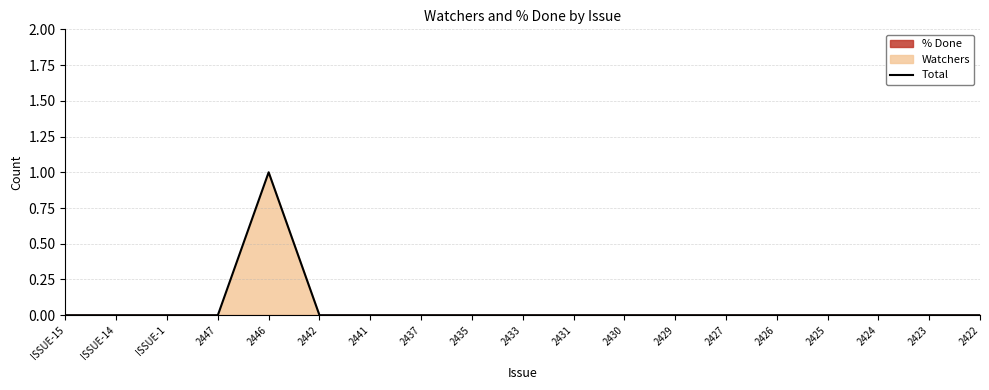

Does the chart display data point markers on the line(s)?

No